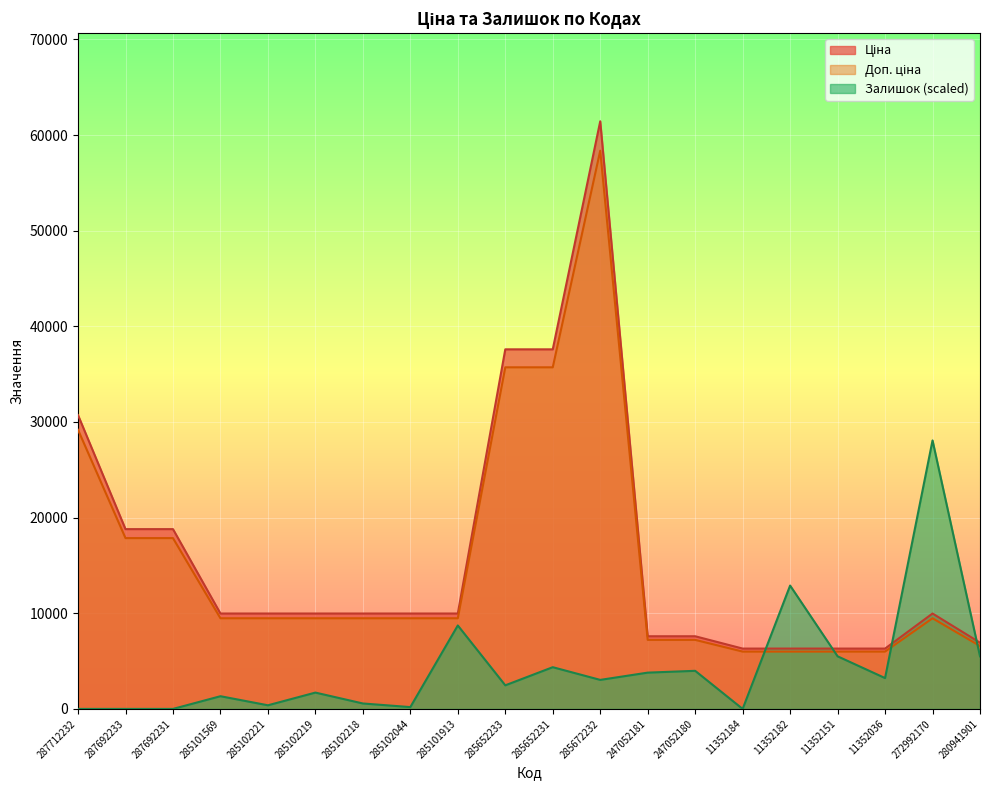

What is the total value across all series at 272992170?

47521.3